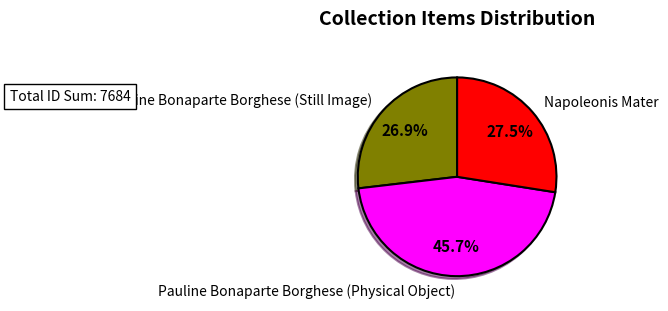

Do Pauline Bonaparte Borghese (Physical Object) and Pauline Bonaparte Borghese (Still Image) together represent more than half of the pie?

Yes